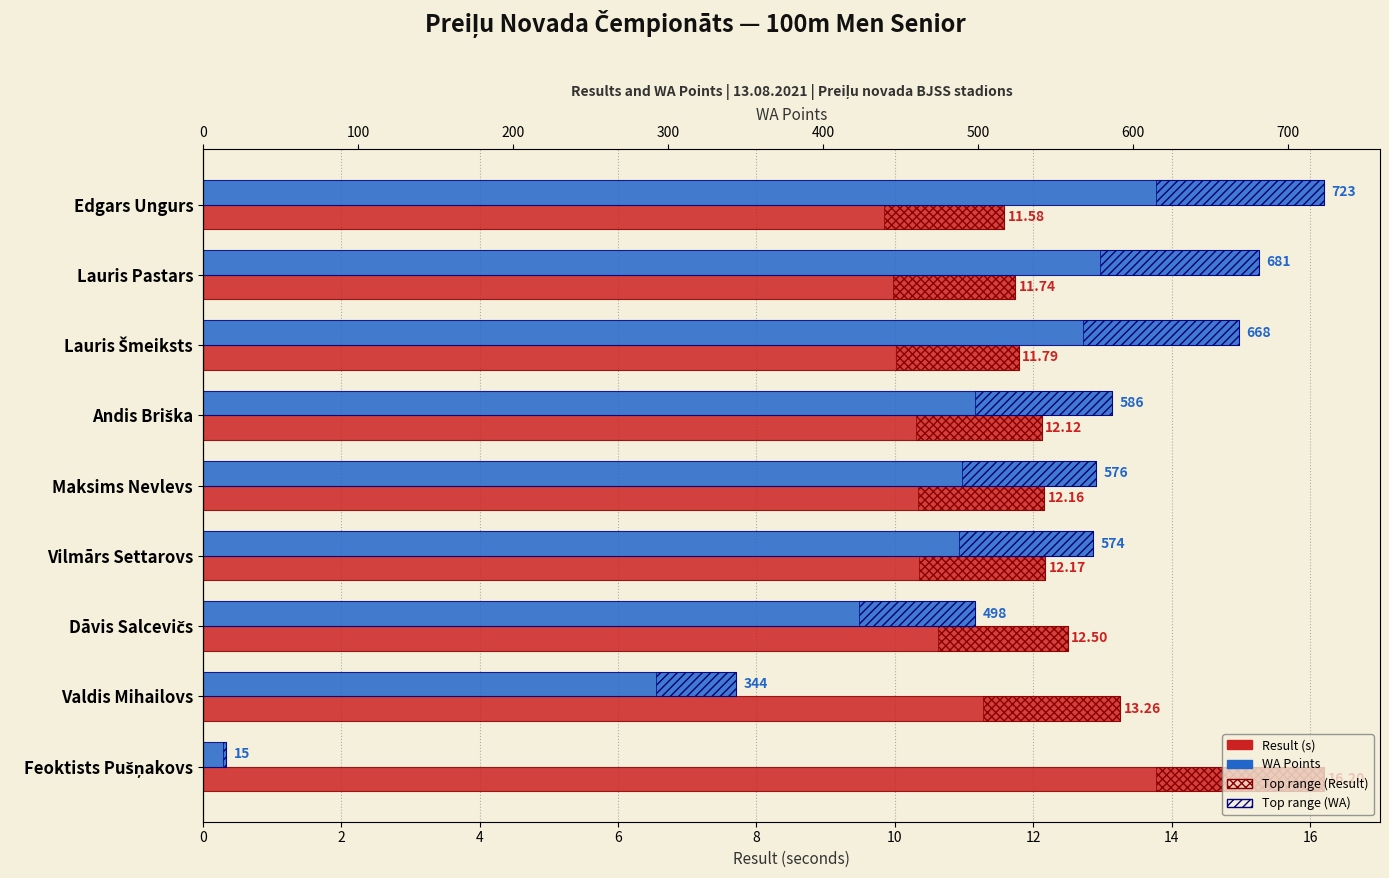

What is the difference between the WA Points values at Andis Briška and Valdis Mihailovs?

242.0